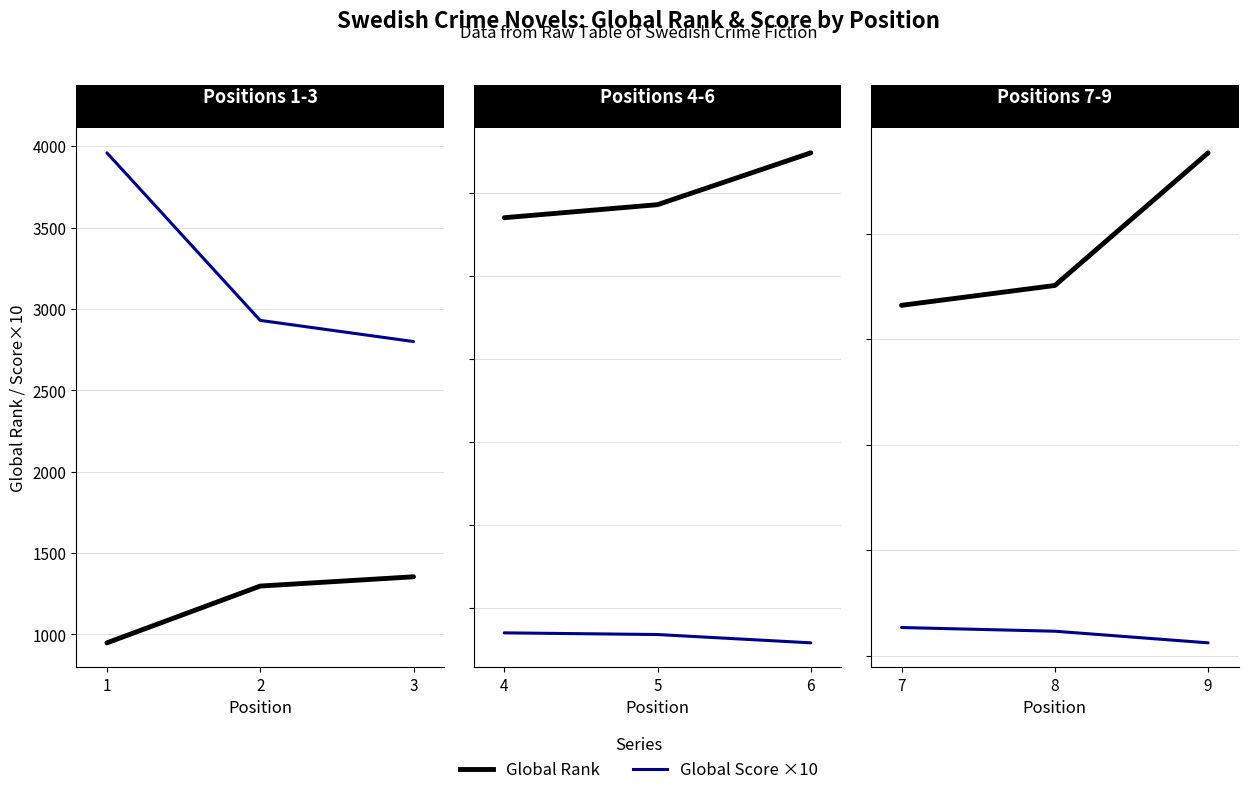

List the series in order of their overall mean, lowest first.

Global Score ×10, Global Rank